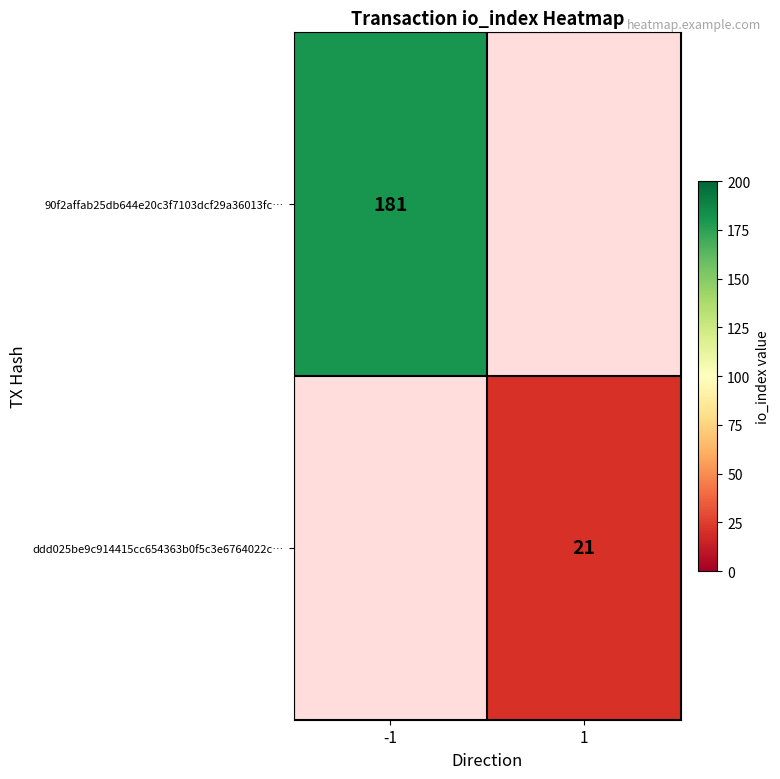

The 90f2affab25db644e20c3f7103dcf29a36013fc… series shows 181 at -1. True or false?

True